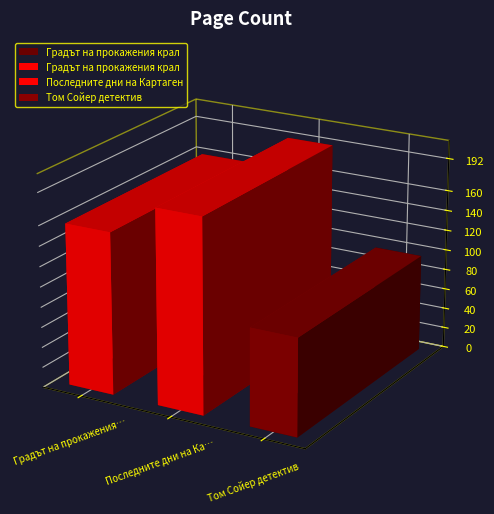

What position from the right is Том Сойер детектив?

1